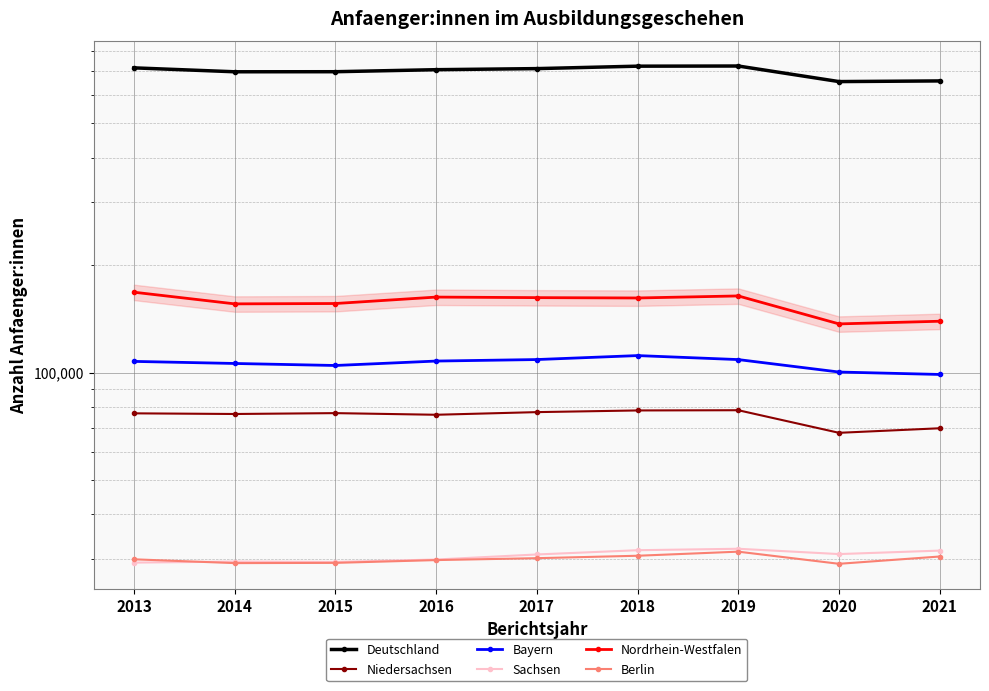

Reading left to right, extract all data points from this chart.

Deutschland: 716040	698115	698420	707625	712550	723890	724610	655265	658080
Niedersachsen: 76825	76500	76930	76120	77430	78270	78385	67740	69760
Bayern: 107460	106030	104655	107695	108750	111575	108730	100325	98765
Sachsen: 29285	29480	29405	29875	30865	31725	32025	30945	31645
Nordrhein-Westfalen: 168035	155840	156195	162815	162245	161885	164030	136920	139290
Berlin: 29915	29190	29235	29765	30135	30610	31430	29060	30460